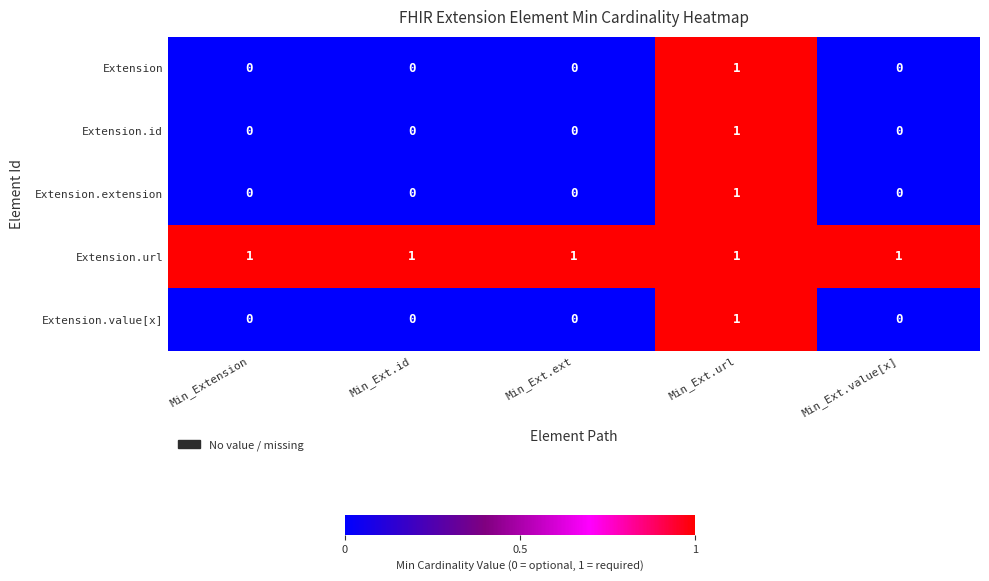

Is it true that Extension.url equals 1 at Min_Ext.value[x]?

True